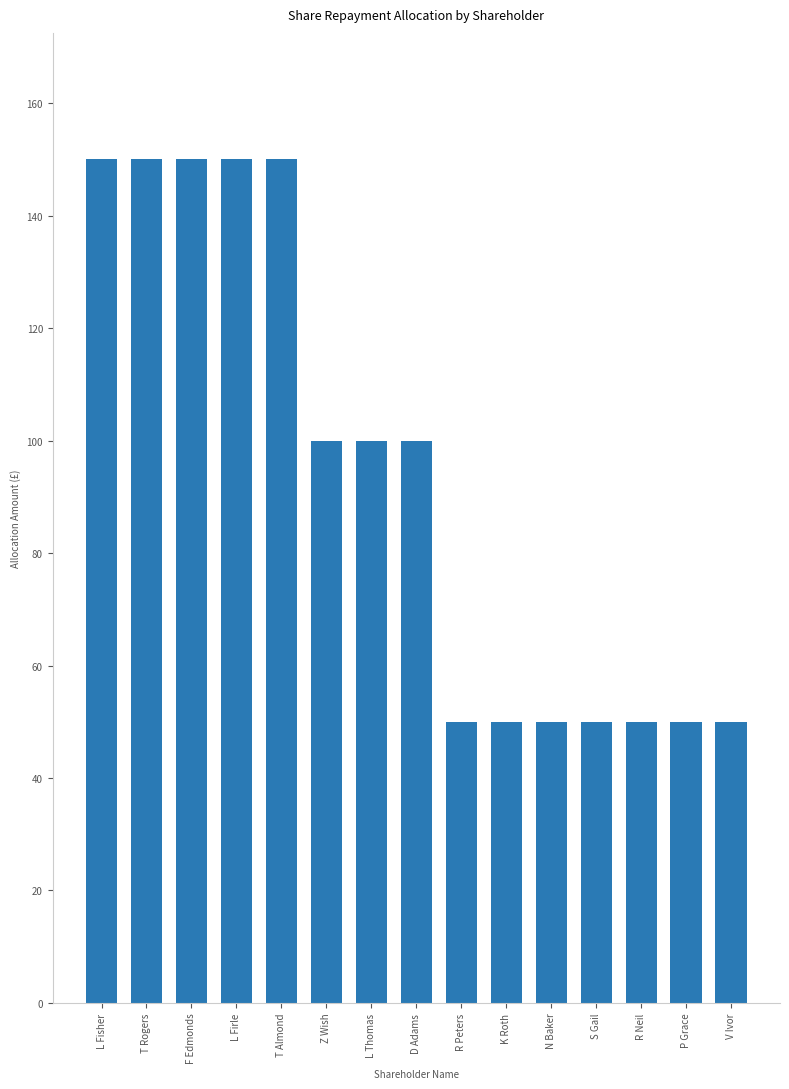

What is the maximum value shown in the chart?

150